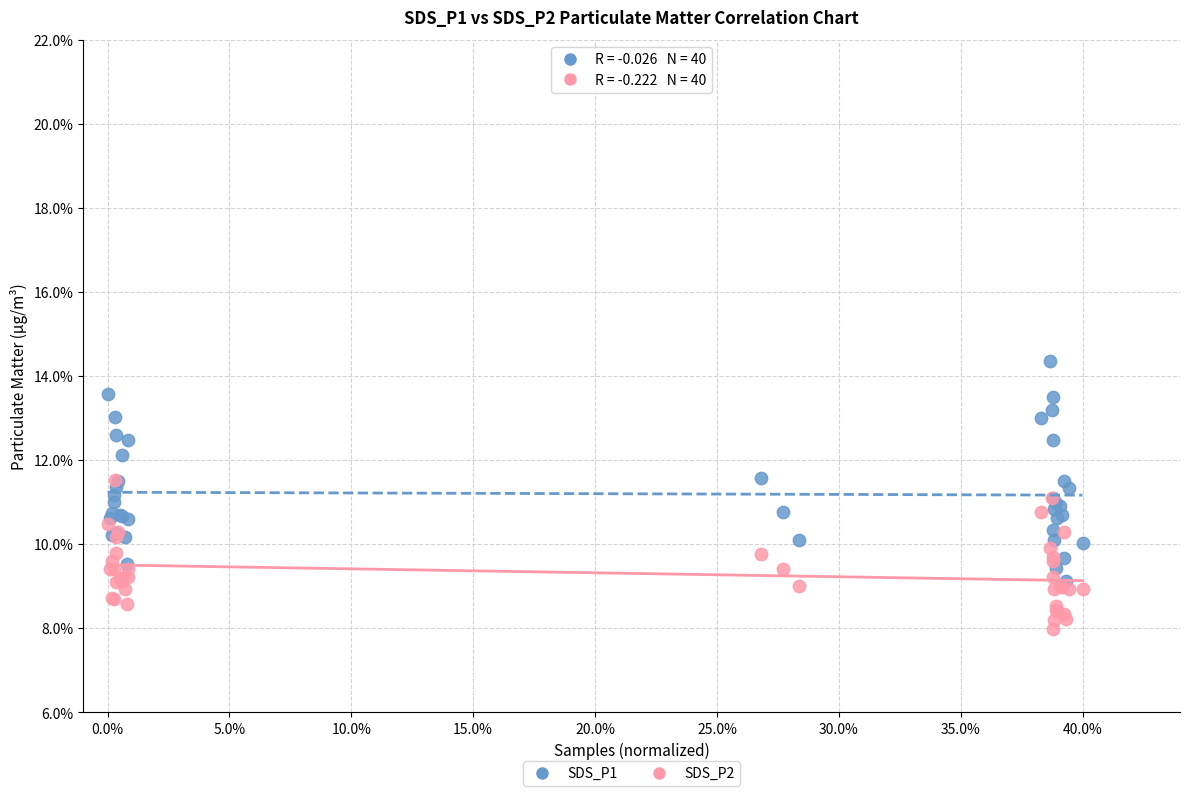

What are all the series names shown in the legend?

SDS_P1, SDS_P2